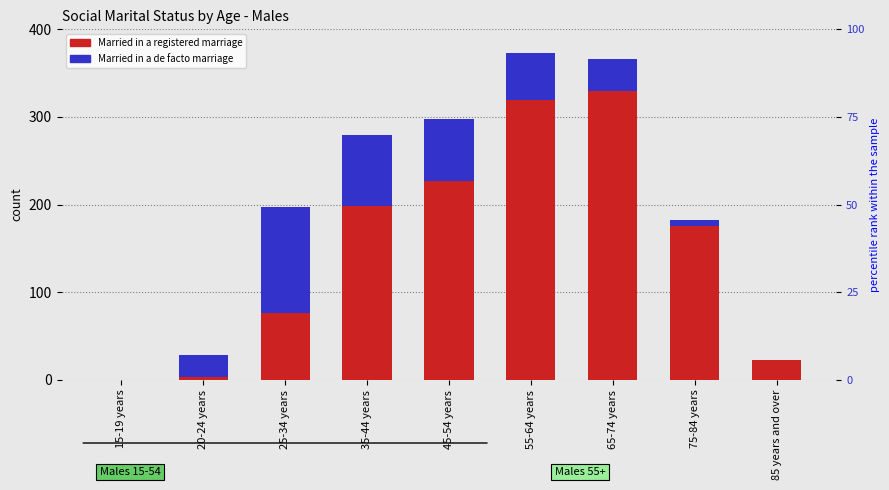

How many values in the Married in a registered marriage series are below 176?

4